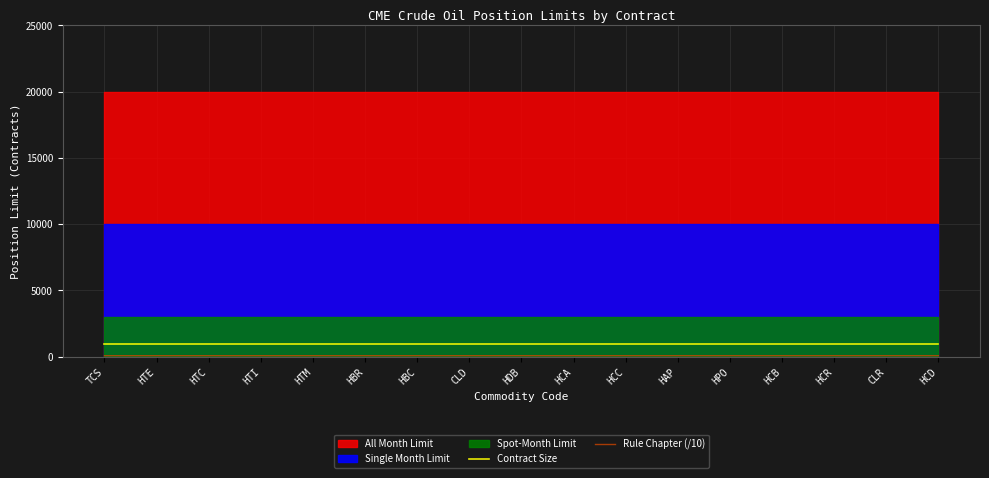

What is the label of the 1st point from the left?

TCS